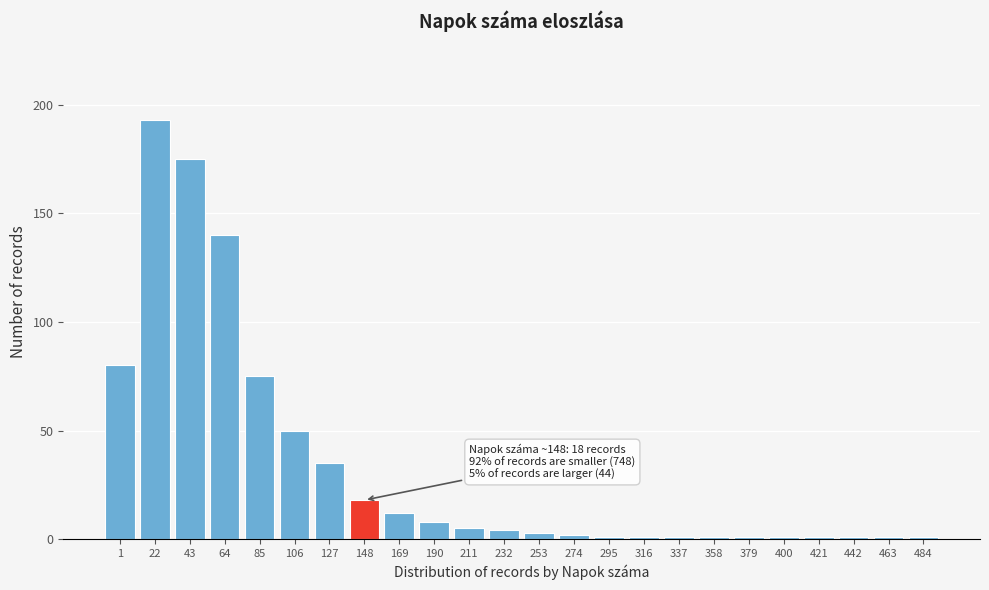

Reading right to left, list all the values displayed in this chart.

1	1	1	1	1	1	1	1	1	1	2	3	4	5	8	12	18	35	50	75	140	175	193	80